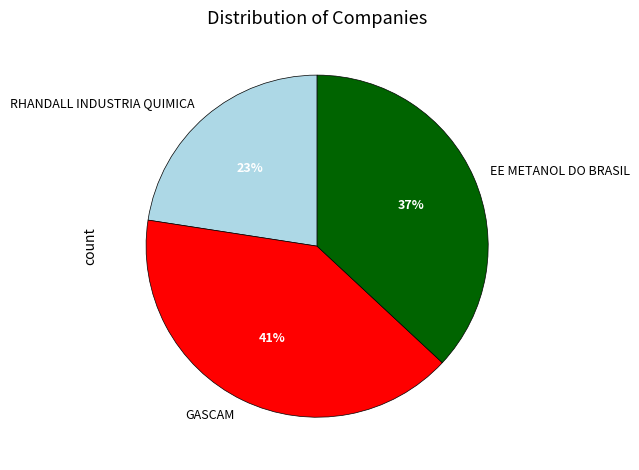

What is the ratio of the value at EE METANOL DO BRASIL to the value at GASCAM?

0.9